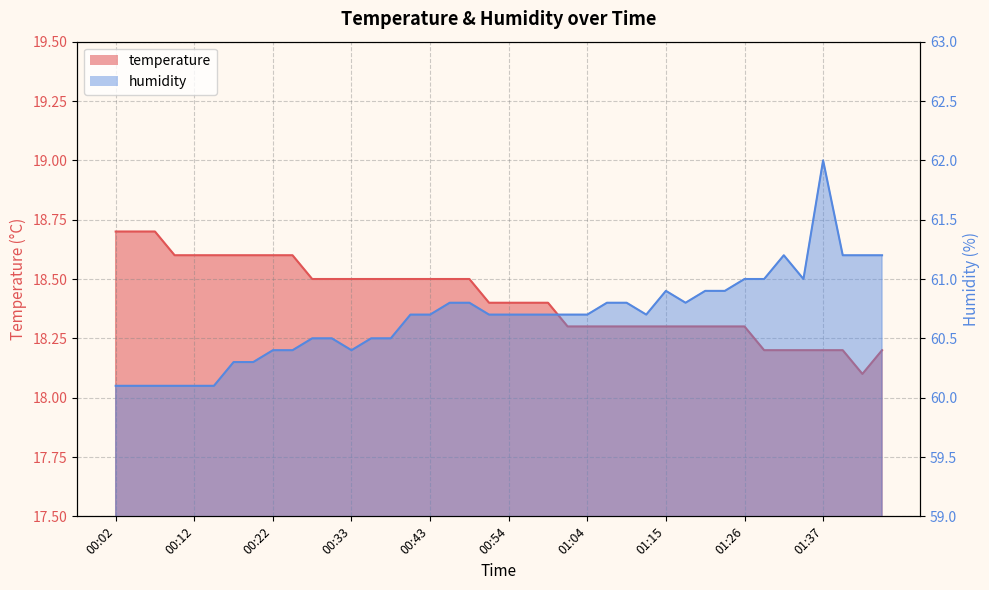

True or false: humidity has more than 1 points higher than both neighbors.

True